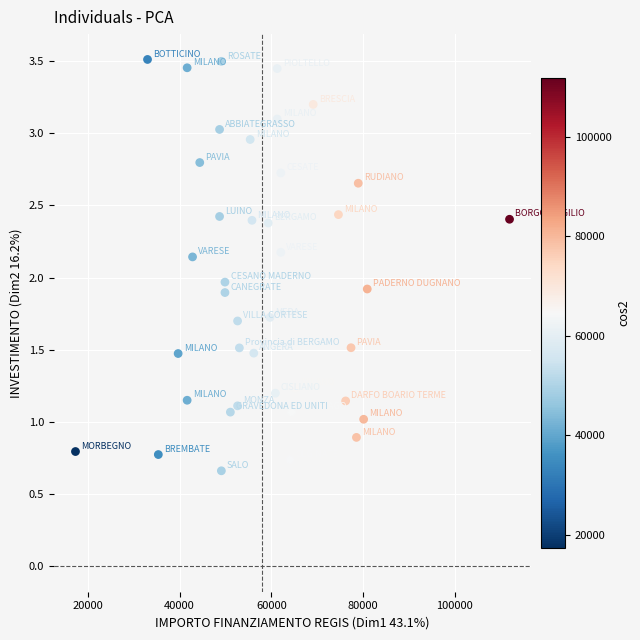

What is the range of Y values (max minus min)?

2.8